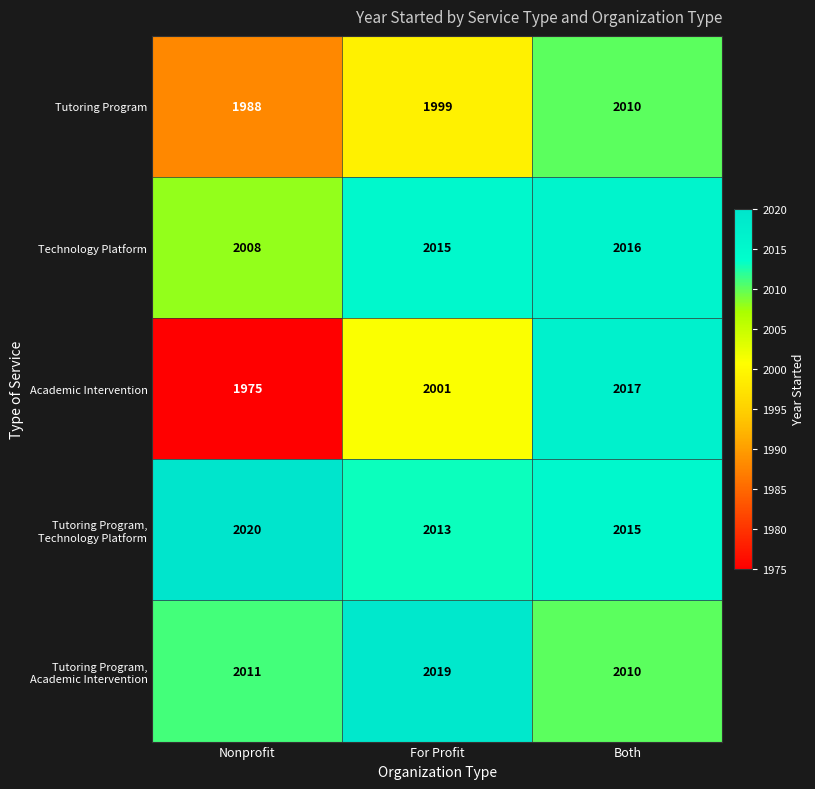

Reading left to right, list all the values displayed in this chart.

Tutoring Program: Nonprofit=1988	For Profit=1999	Both=2010
Technology Platform: Nonprofit=2008	For Profit=2015	Both=2016
Academic Intervention: Nonprofit=1975	For Profit=2001	Both=2017
Tutoring Program, Technology Platform: Nonprofit=2020	For Profit=2013	Both=2015
Tutoring Program, Academic Intervention: Nonprofit=2011	For Profit=2019	Both=2010